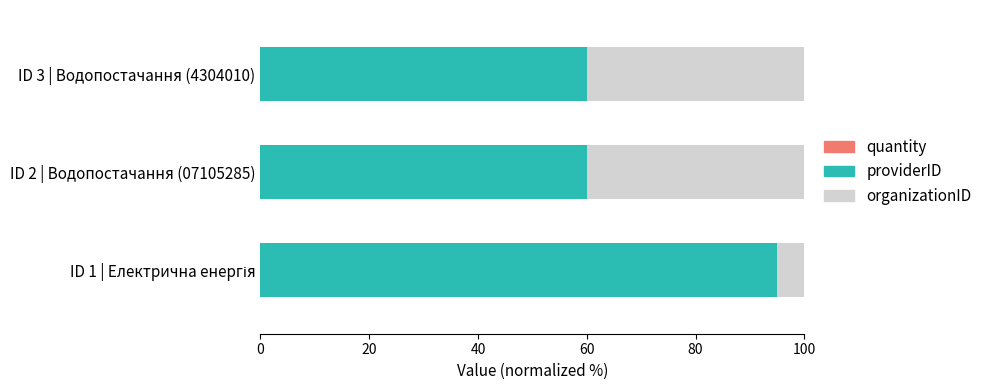

How many distinct data groups are displayed?

3